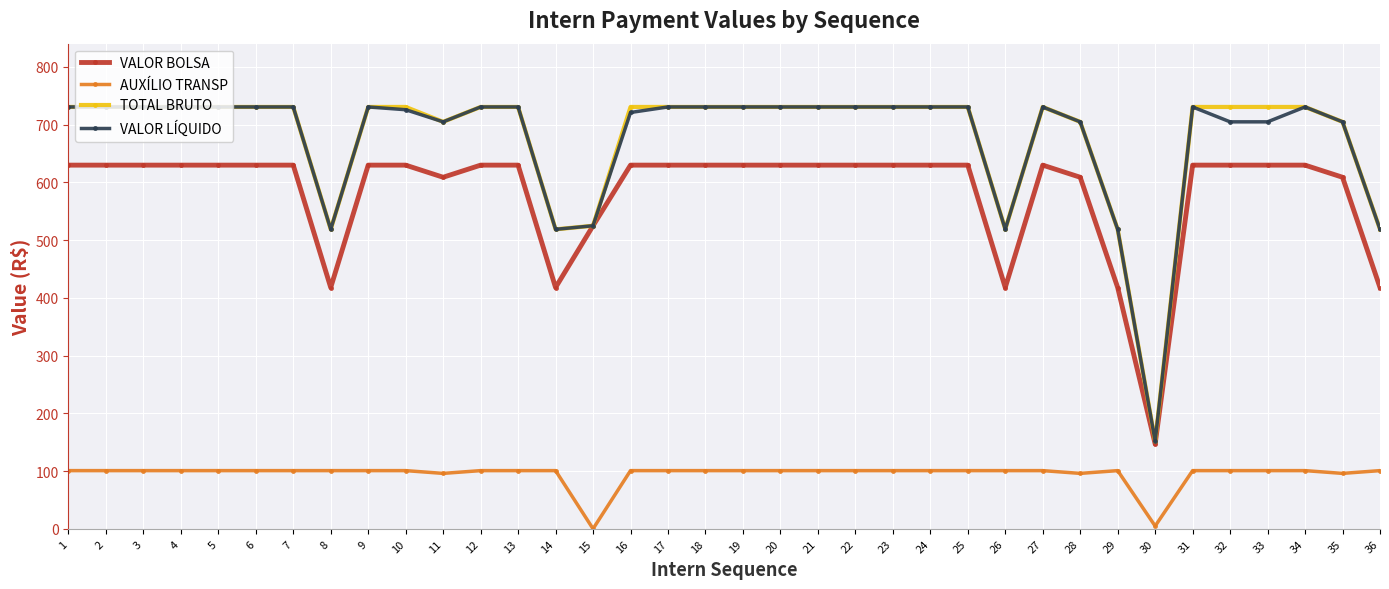

True or false: AUXÍLIO TRANSP and TOTAL BRUTO intersect in this chart.

False